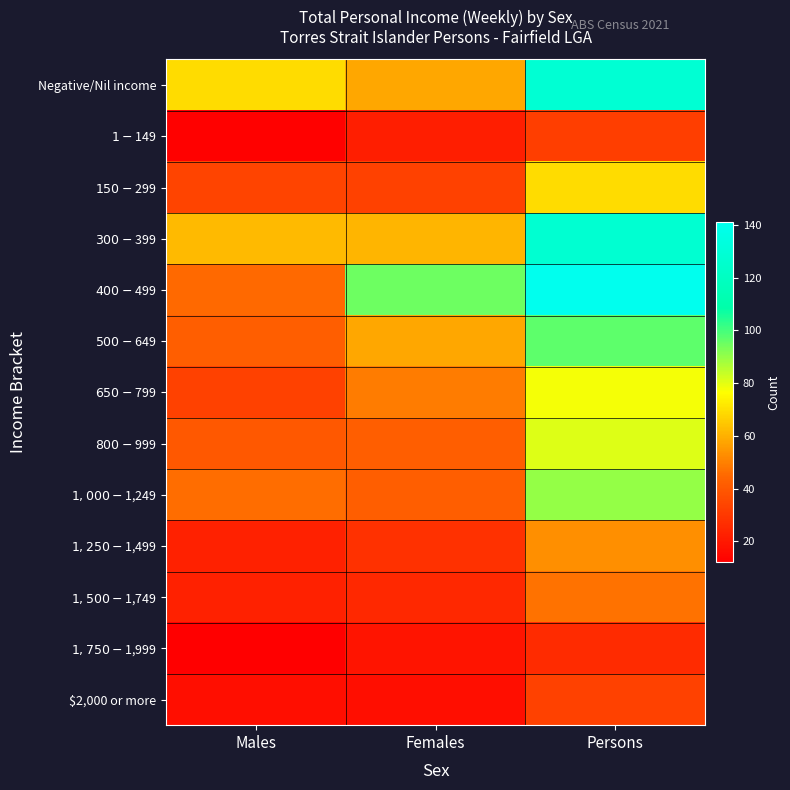

Between Persons and Females, which is larger?

Persons